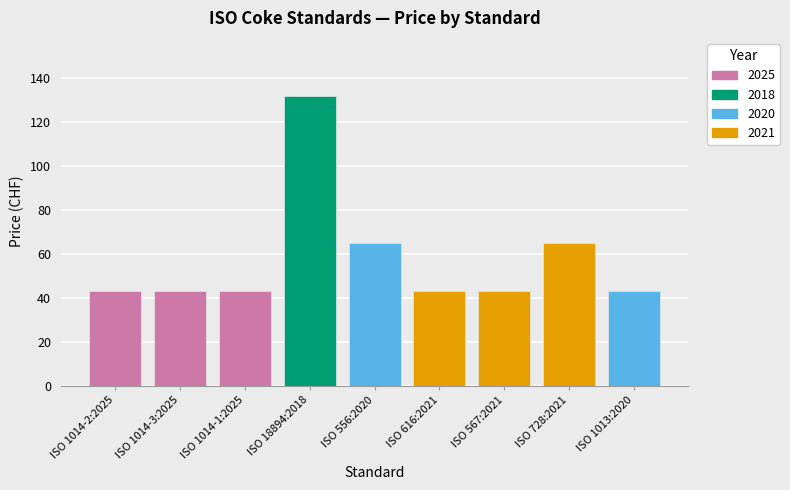

Which has a higher value, ISO 556:2020 or ISO 1014-3:2025?

ISO 556:2020